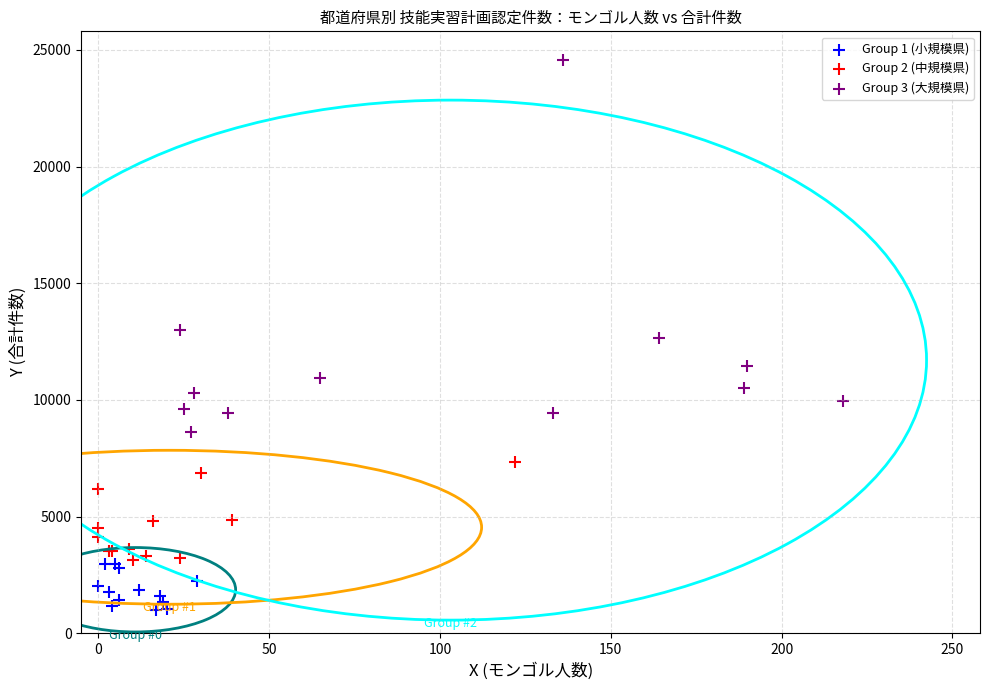

What are all the series names shown in the legend?

Group 1 (小規模県), Group 2 (中規模県), Group 3 (大規模県)